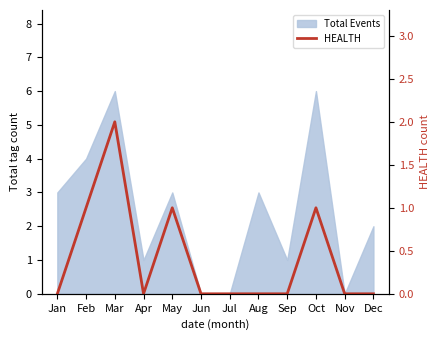

Reading left to right, what are all the values shown in this chart?

0	1	2	0	1	0	0	0	0	1	0	0